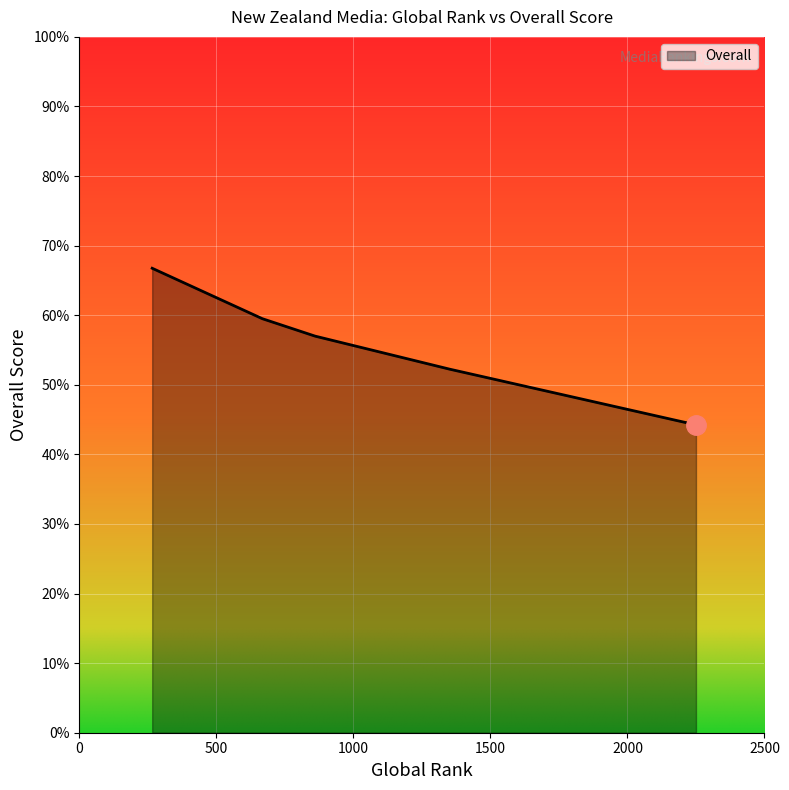

What is the difference between the maximum and minimum values?

22.5